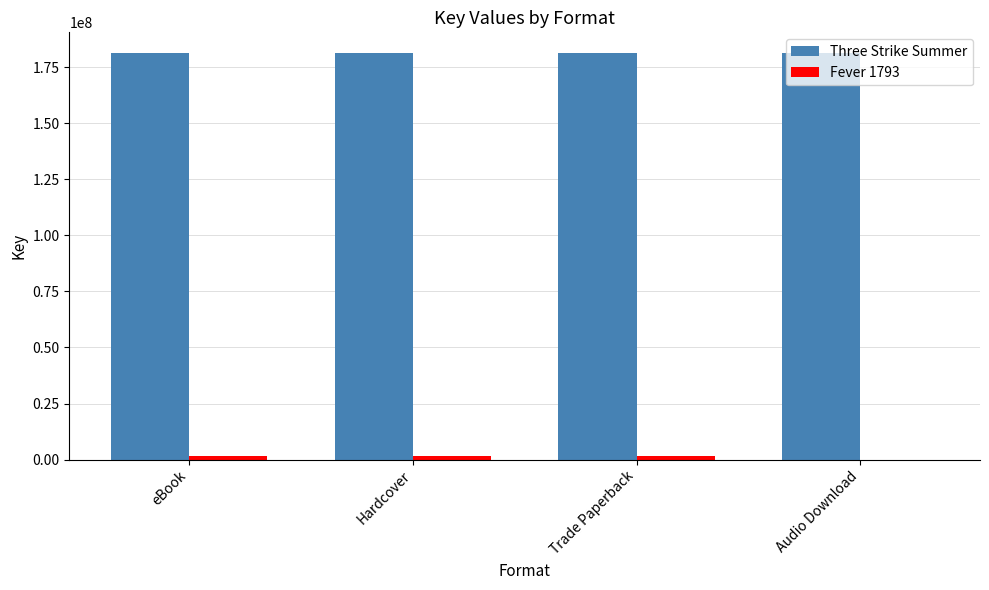

Is it true that Three Strike Summer equals 63546628 at Hardcover?

False